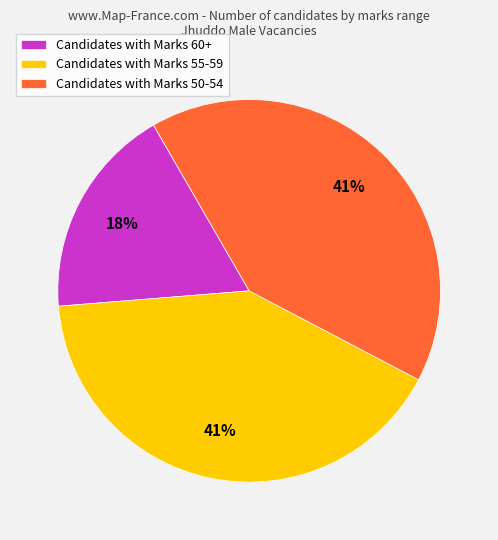

True or false: Candidates with Marks 60+ accounts for 18% of the total.

True